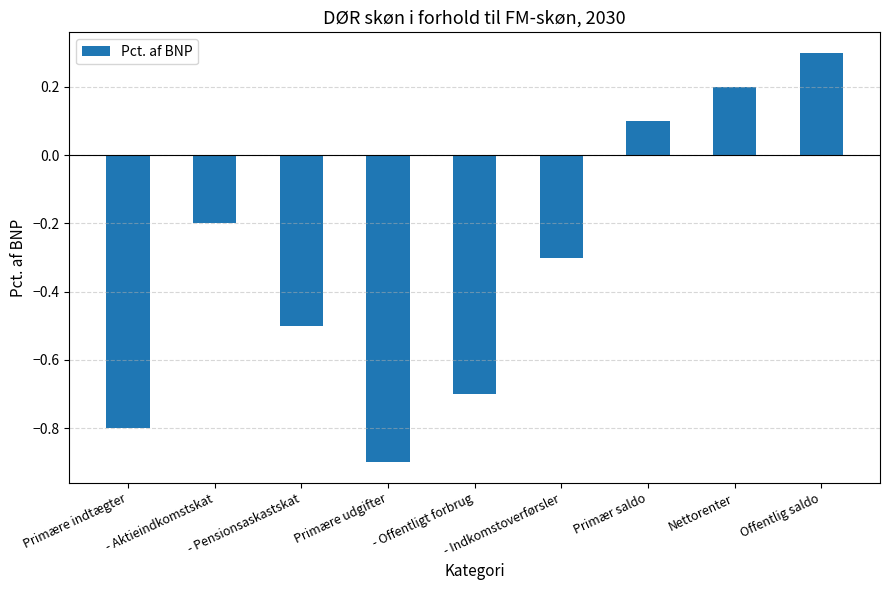

Rank the categories by value from highest to lowest.

Offentlig saldo, Nettorenter, Primær saldo, - Aktieindkomstskat, - Indkomstoverførsler, - Pensionsaskastskat, - Offentligt forbrug, Primære indtægter, Primære udgifter